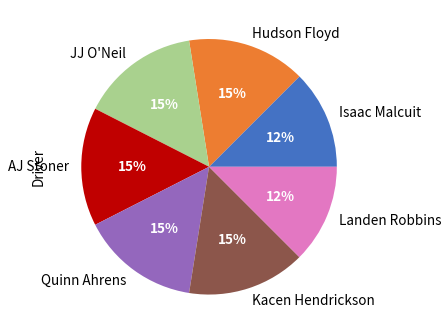

Is the sum of Hudson Floyd and Quinn Ahrens greater than half?

No